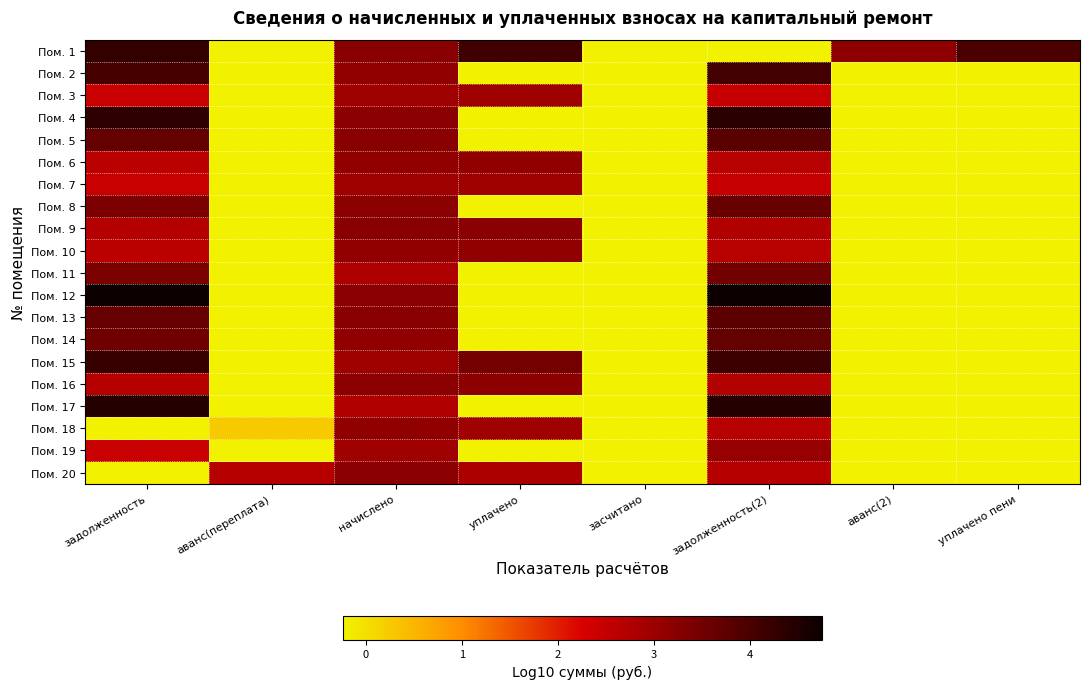

Reading right to left, extract all data points from this chart.

Пом. 1: уплачено пени=4.0	аванс(2)=3.2	задолженность(2)=-0.2	засчитано=-0.2	уплачено=4.1	начислено=3.2	аванс(переплата)=-0.2	задолженность=4.3
Пом. 2: уплачено пени=-0.2	аванс(2)=-0.2	задолженность(2)=4.1	засчитано=-0.2	уплачено=-0.2	начислено=3.1	аванс(переплата)=-0.2	задолженность=4.0
Пом. 3: уплачено пени=-0.2	аванс(2)=-0.2	задолженность(2)=2.5	засчитано=-0.2	уплачено=2.9	начислено=3.0	аванс(переплата)=-0.2	задолженность=2.4
Пом. 4: уплачено пени=-0.2	аванс(2)=-0.2	задолженность(2)=4.4	засчитано=-0.2	уплачено=-0.2	начислено=3.2	аванс(переплата)=-0.2	задолженность=4.3
Пом. 5: уплачено пени=-0.2	аванс(2)=-0.2	задолженность(2)=3.8	засчитано=-0.2	уплачено=-0.2	начислено=3.2	аванс(переплата)=-0.2	задолженность=3.7
Пом. 6: уплачено пени=-0.2	аванс(2)=-0.2	задолженность(2)=2.7	засчитано=-0.2	уплачено=3.1	начислено=3.1	аванс(переплата)=-0.2	задолженность=2.6
Пом. 7: уплачено пени=-0.2	аванс(2)=-0.2	задолженность(2)=2.5	засчитано=-0.2	уплачено=2.9	начислено=3.0	аванс(переплата)=-0.2	задолженность=2.4
Пом. 8: уплачено пени=-0.2	аванс(2)=-0.2	задолженность(2)=3.6	засчитано=-0.2	уплачено=-0.2	начислено=3.2	аванс(переплата)=-0.2	задолженность=3.4
Пом. 9: уплачено пени=-0.2	аванс(2)=-0.2	задолженность(2)=2.7	засчитано=-0.2	уплачено=3.2	начислено=3.2	аванс(переплата)=-0.2	задолженность=2.7
Пом. 10: уплачено пени=-0.2	аванс(2)=-0.2	задолженность(2)=2.7	засчитано=-0.2	уплачено=3.1	начислено=3.1	аванс(переплата)=-0.2	задолженность=2.6
Пом. 11: уплачено пени=-0.2	аванс(2)=-0.2	задолженность(2)=3.5	засчитано=-0.2	уплачено=-0.2	начислено=2.8	аванс(переплата)=-0.2	задолженность=3.4
Пом. 12: уплачено пени=-0.2	аванс(2)=-0.2	задолженность(2)=4.8	засчитано=-0.2	уплачено=-0.2	начислено=3.2	аванс(переплата)=-0.2	задолженность=4.7
Пом. 13: уплачено пени=-0.2	аванс(2)=-0.2	задолженность(2)=3.8	засчитано=-0.2	уплачено=-0.2	начислено=3.2	аванс(переплата)=-0.2	задолженность=3.6
Пом. 14: уплачено пени=-0.2	аванс(2)=-0.2	задолженность(2)=3.7	засчитано=-0.2	уплачено=-0.2	начислено=3.1	аванс(переплата)=-0.2	задолженность=3.6
Пом. 15: уплачено пени=-0.2	аванс(2)=-0.2	задолженность(2)=4.2	засчитано=-0.2	уплачено=3.5	начислено=3.0	аванс(переплата)=-0.2	задолженность=4.2
Пом. 16: уплачено пени=-0.2	аванс(2)=-0.2	задолженность(2)=2.7	засчитано=-0.2	уплачено=3.2	начислено=3.2	аванс(переплата)=-0.2	задолженность=2.7
Пом. 17: уплачено пени=-0.2	аванс(2)=-0.2	задолженность(2)=4.5	засчитано=-0.2	уплачено=-0.2	начислено=2.7	аванс(переплата)=-0.2	задолженность=4.5
Пом. 18: уплачено пени=-0.2	аванс(2)=-0.2	задолженность(2)=2.7	засчитано=-0.2	уплачено=3.0	начислено=3.1	аванс(переплата)=0.3	задолженность=-0.2
Пом. 19: уплачено пени=-0.2	аванс(2)=-0.2	задолженность(2)=3.1	засчитано=-0.2	уплачено=-0.2	начислено=3.0	аванс(переплата)=-0.2	задолженность=2.4
Пом. 20: уплачено пени=-0.2	аванс(2)=-0.2	задолженность(2)=2.7	засчитано=-0.2	уплачено=2.8	начислено=3.2	аванс(переплата)=2.7	задолженность=-0.2